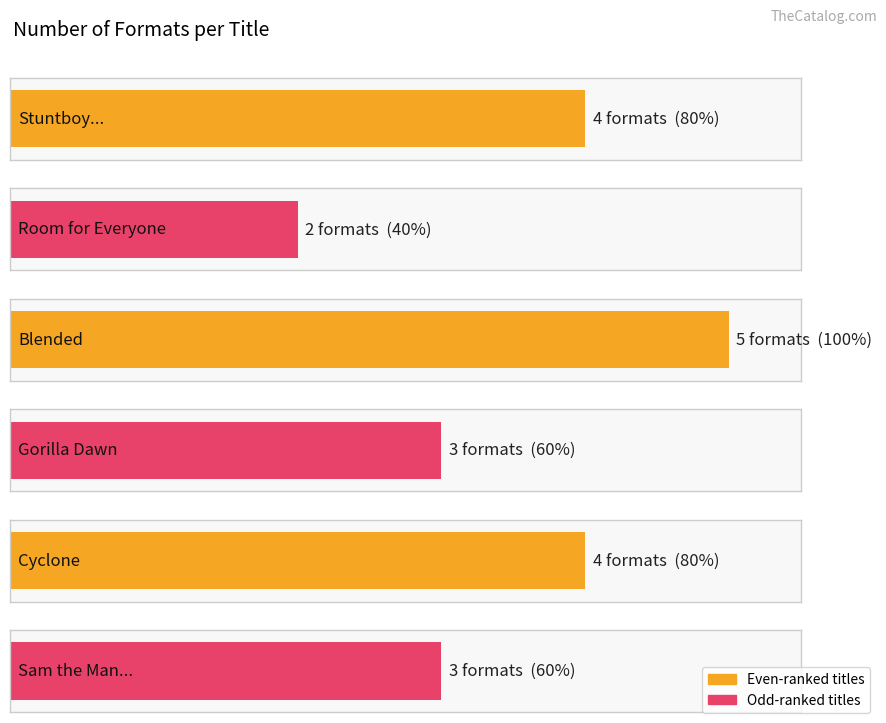

How many values are between 3 and 4?

4